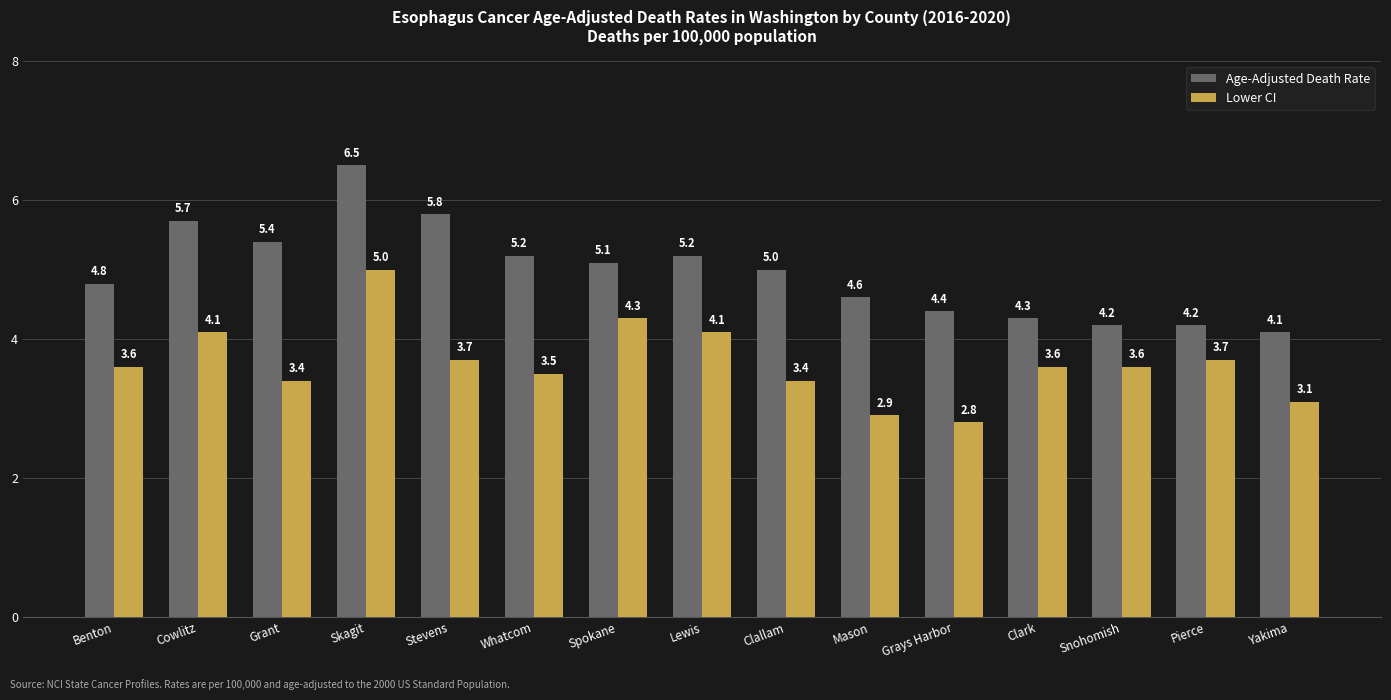

Which series has the largest total across all categories?

Age-Adjusted Death Rate